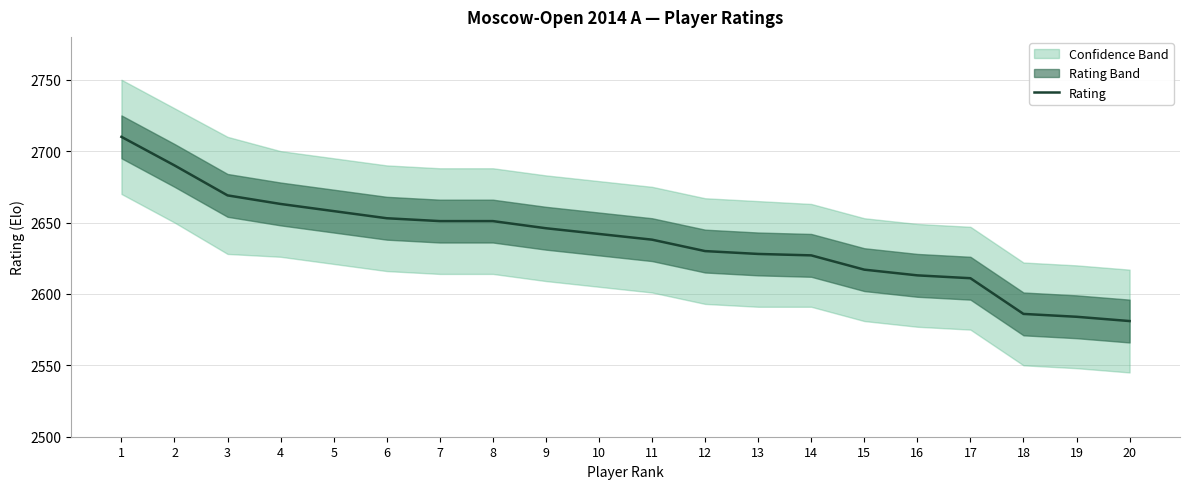

Which label corresponds to the smallest value in the chart?

20